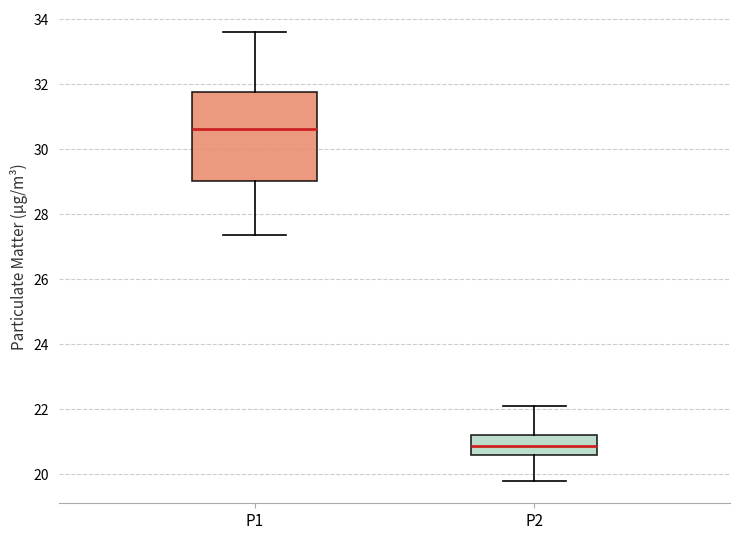

Where does the upper whisker of the box for P1 end on the y-axis? The values are not printed on the chart, so give them approximately, as read against the axis.

33.6